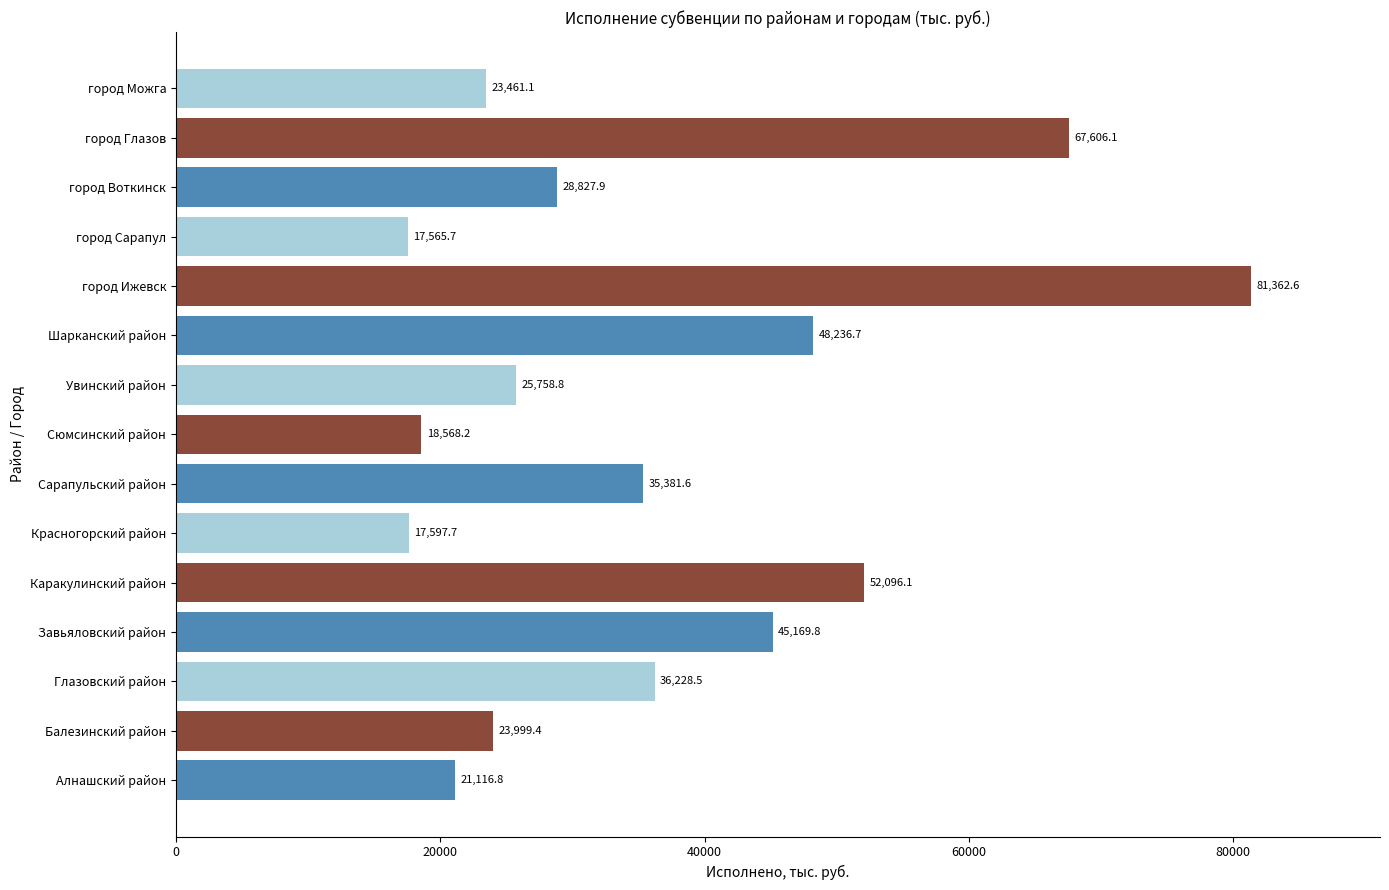

Does the chart contain stacked bars?

No